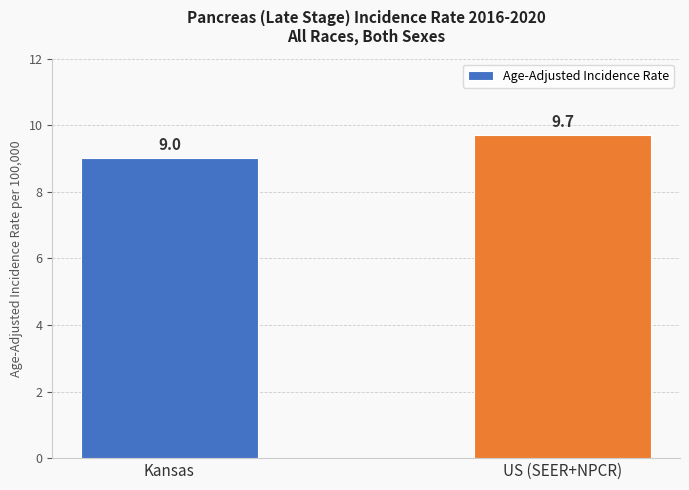

Between Kansas and US (SEER+NPCR), which is larger?

US (SEER+NPCR)